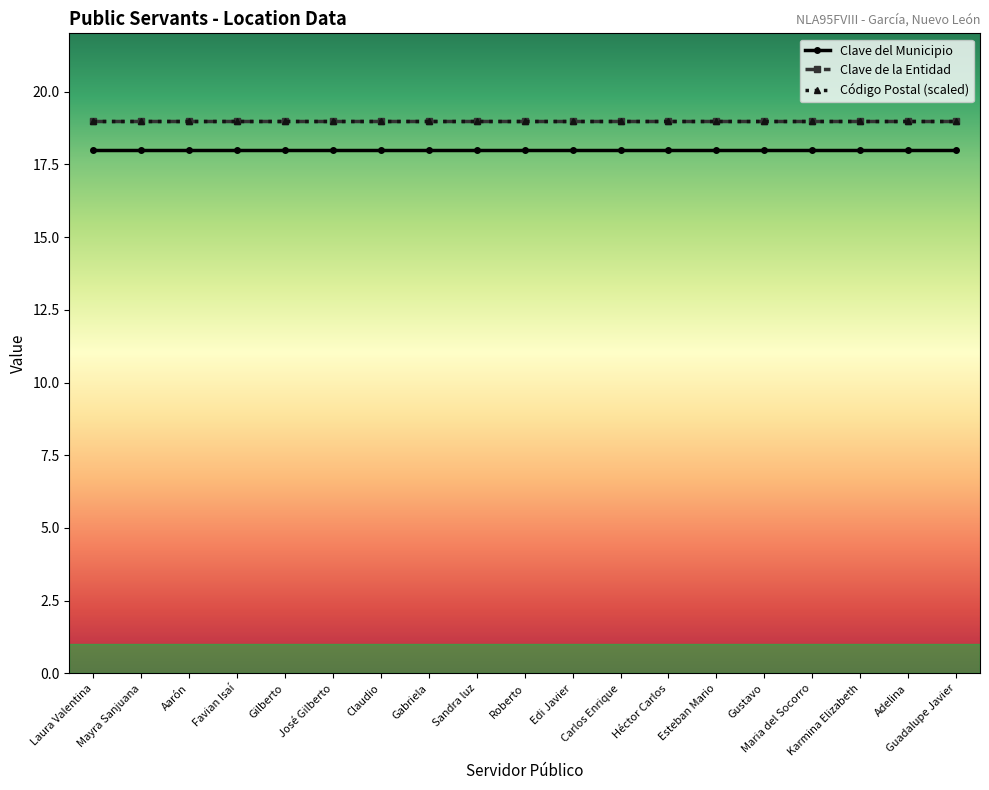

Is this an area chart (filled region under the line)?

Yes